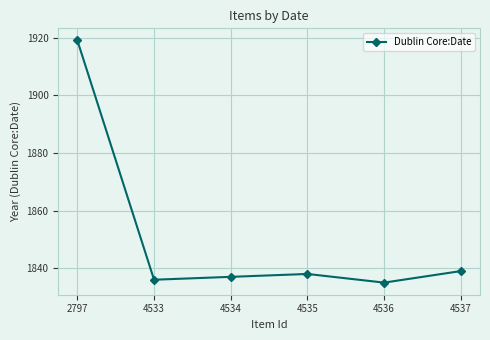

What is the approximate value at 4534?

1837